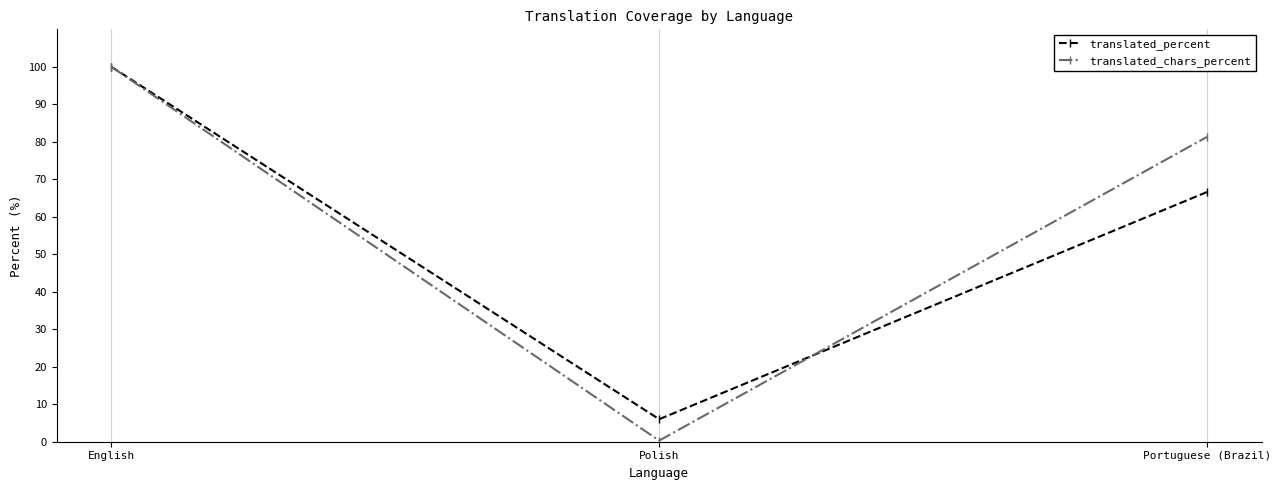

Which series has the largest total across all categories?

translated_chars_percent